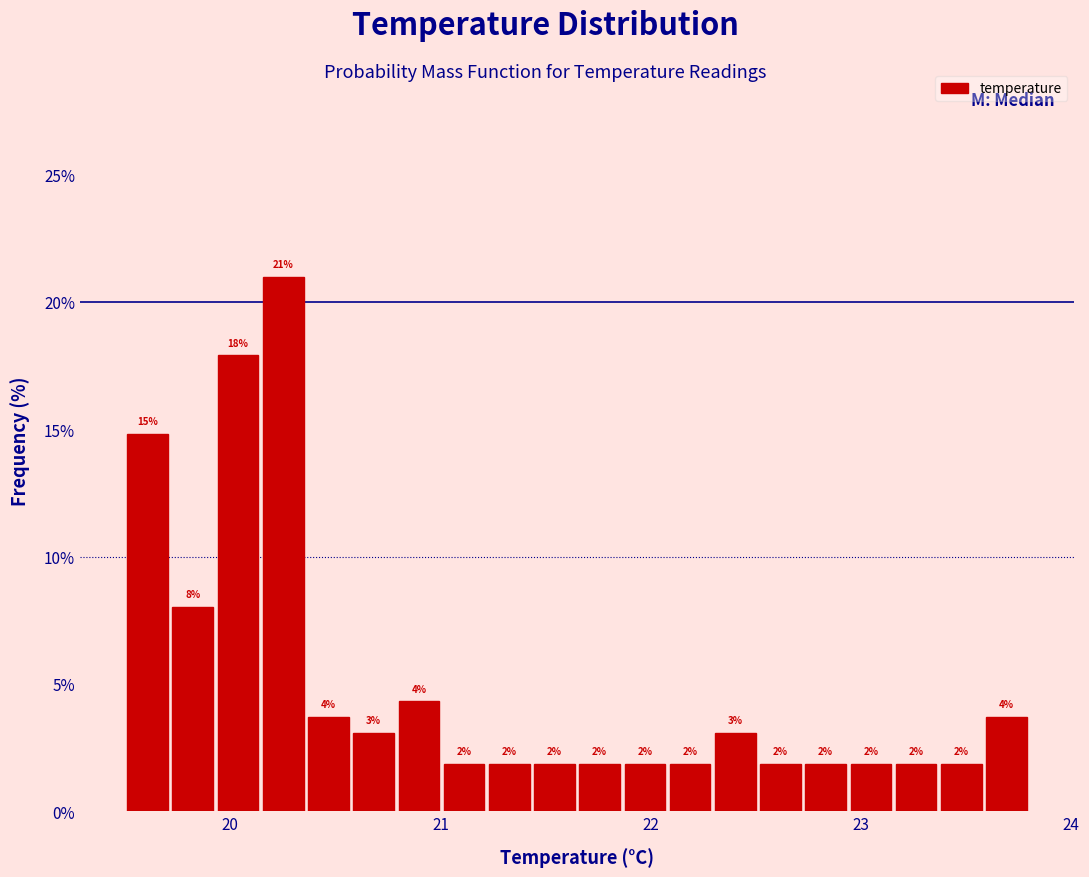

Read against the x-axis, roughly where is the centre of the tallest bar?

20.3